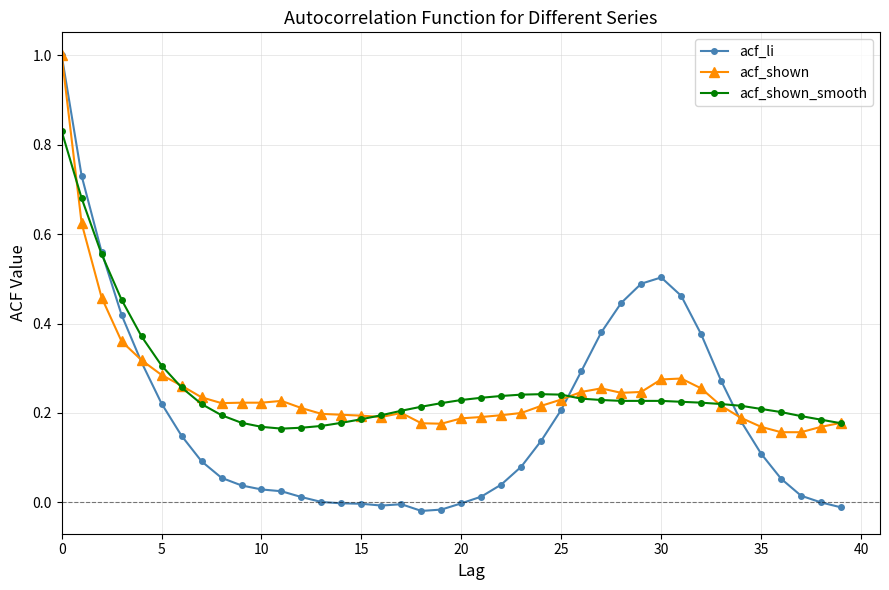

Which series has the largest range (max minus min)?

acf_li